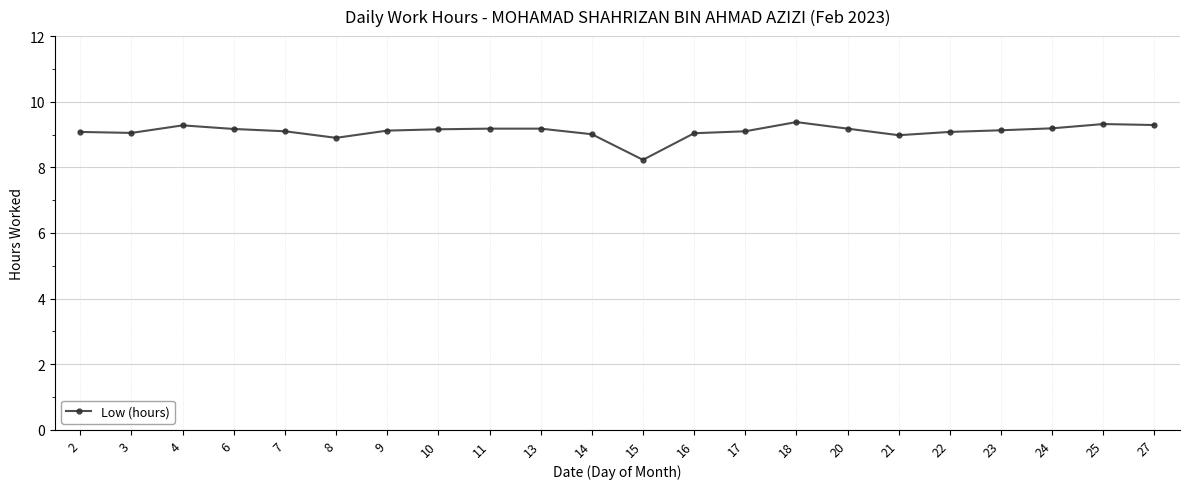

At which category does the chart reach its minimum across all series?

15